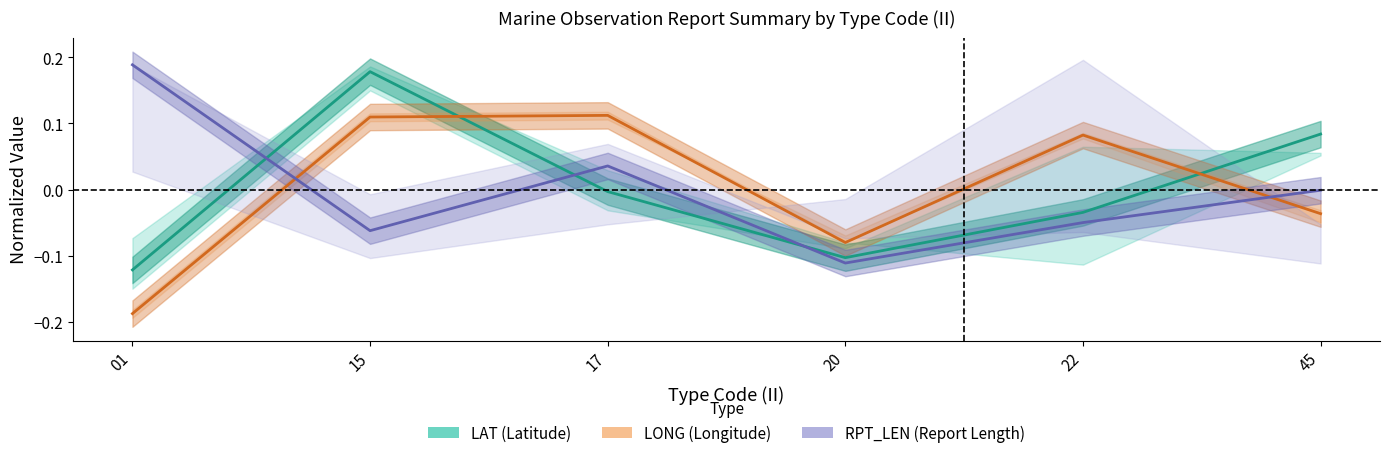

At which label is LONG (Longitude) closest to 0?

45